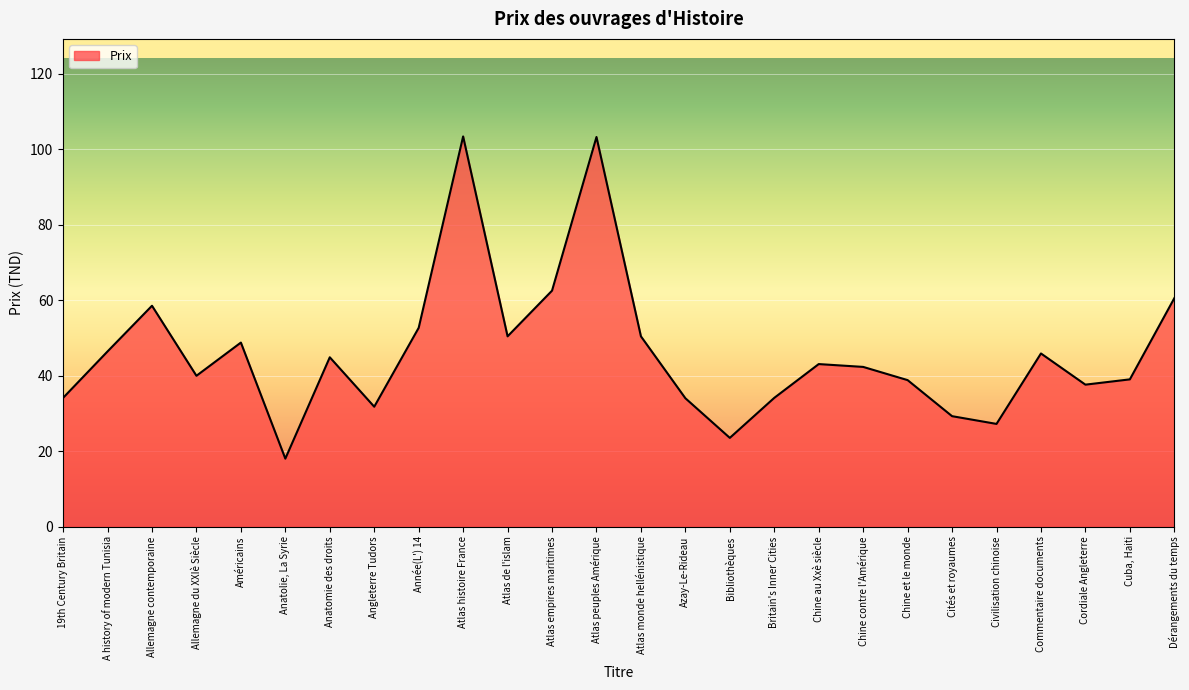

What position from the right is Angleterre Tudors?

19